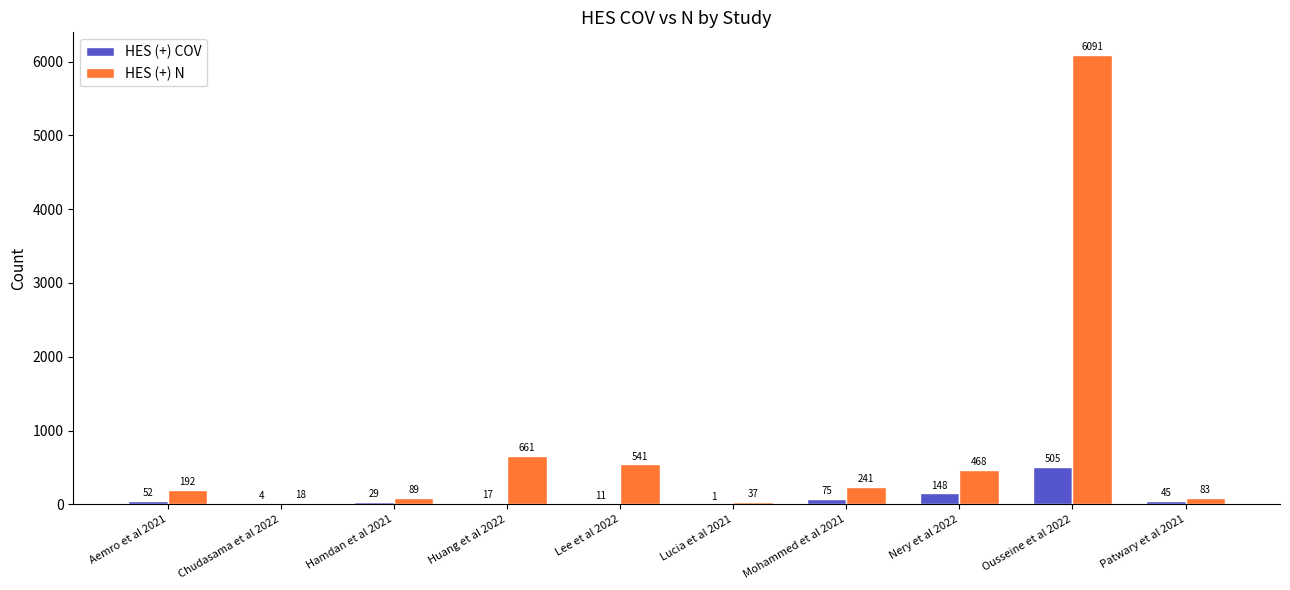

What is the highest value of the HES (+) COV series?

505